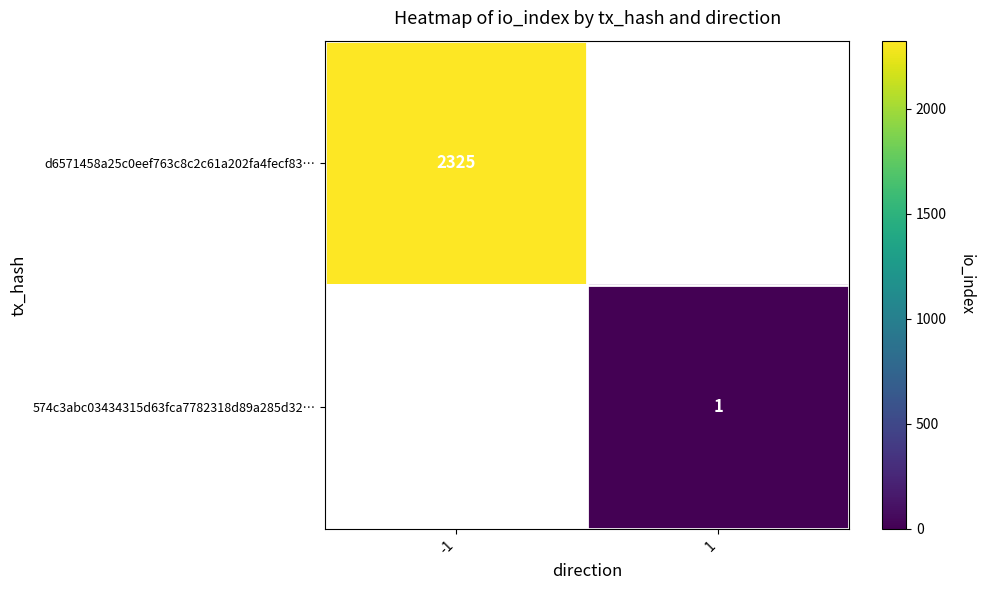

Which category has the highest value in the 574c3abc03434315d63fca7782318d89a285d32… series?

-1